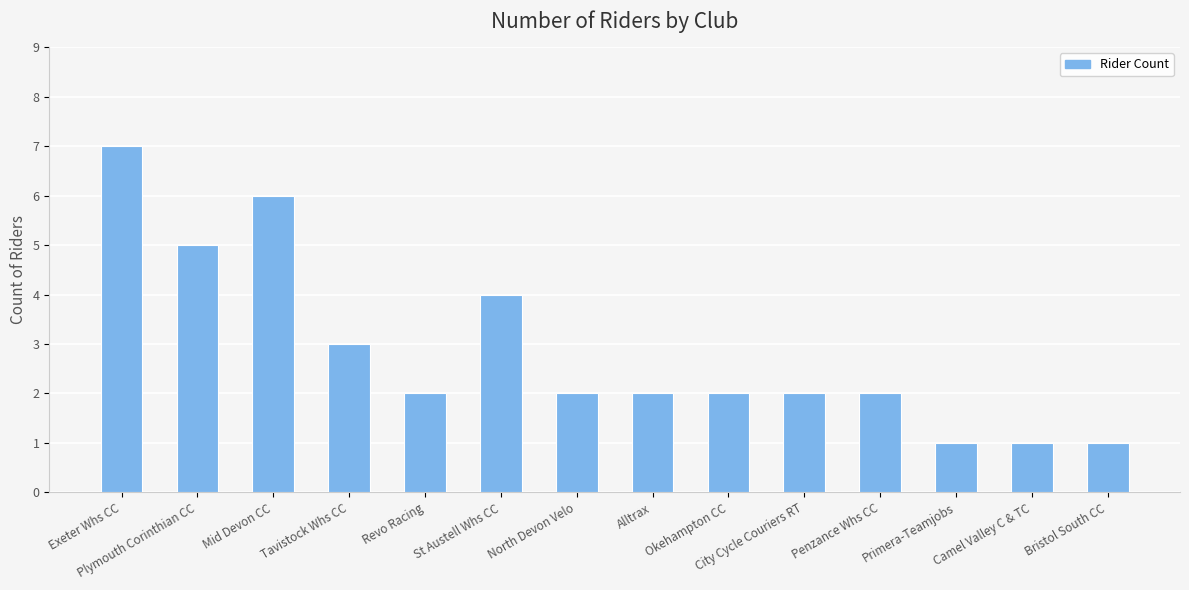

What position from the left is City Cycle Couriers RT?

10